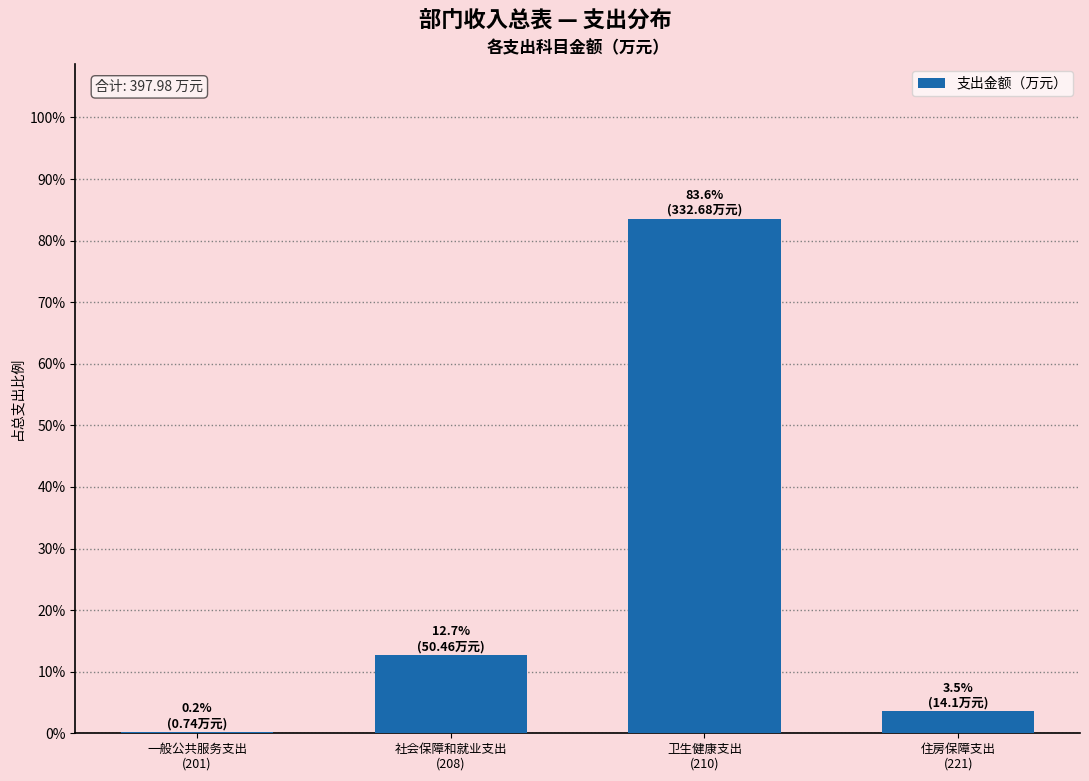

What is the sum of all values?

100.0